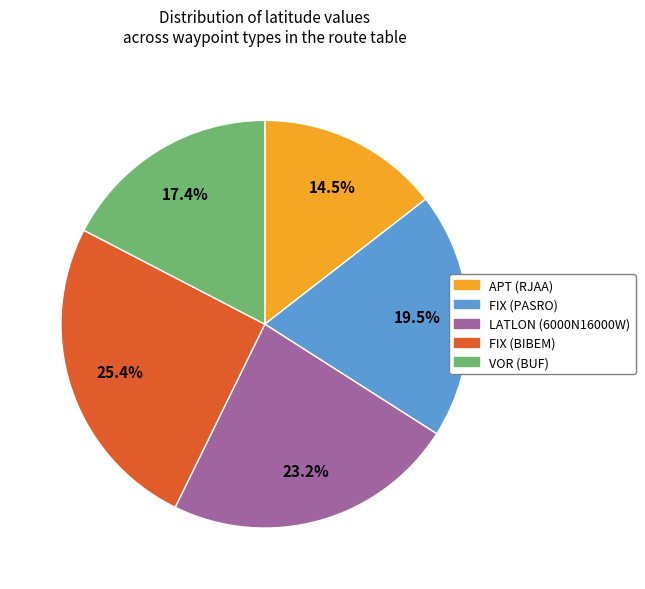

Is there a majority slice in this chart?

No